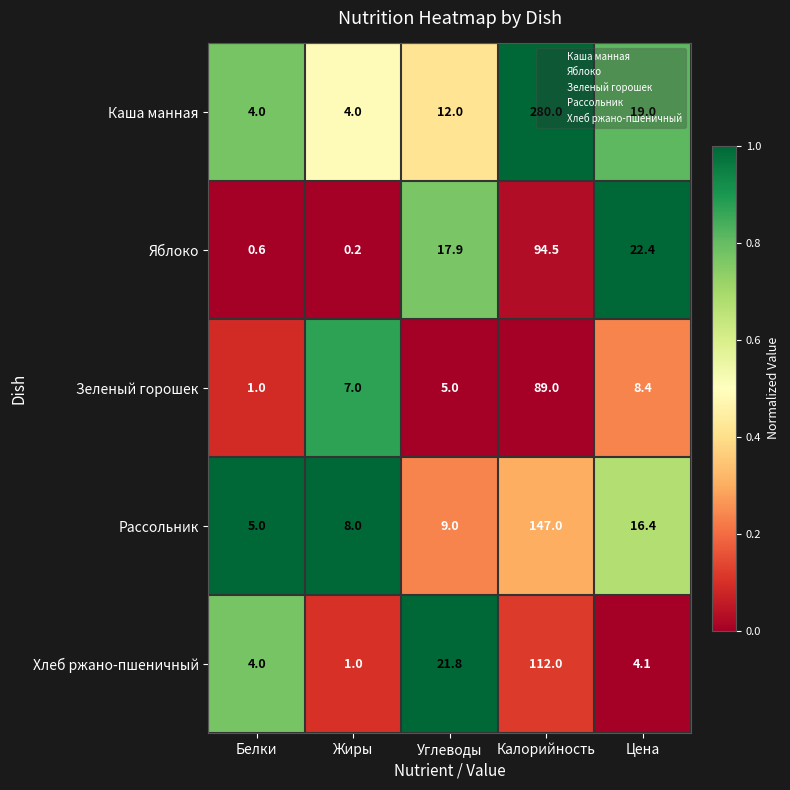

What is the spread (max minus min) of values at Цена?

18.3